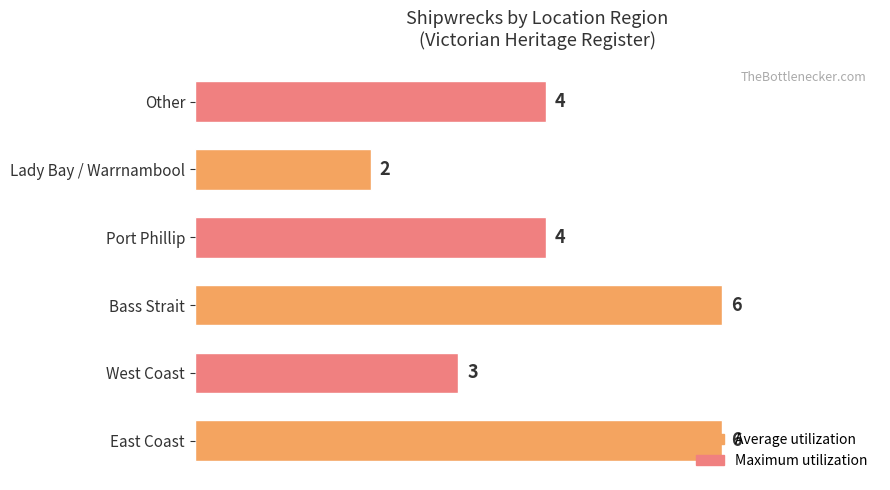

Are the bars grouped side by side (vs. stacked)?

No